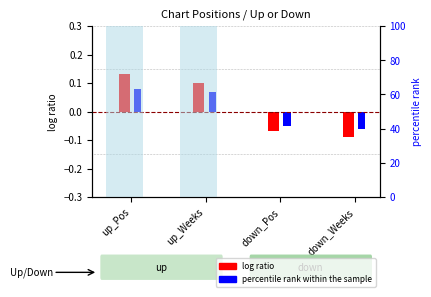

The log ratio series shows 0.1 at up_Weeks. True or false?

True